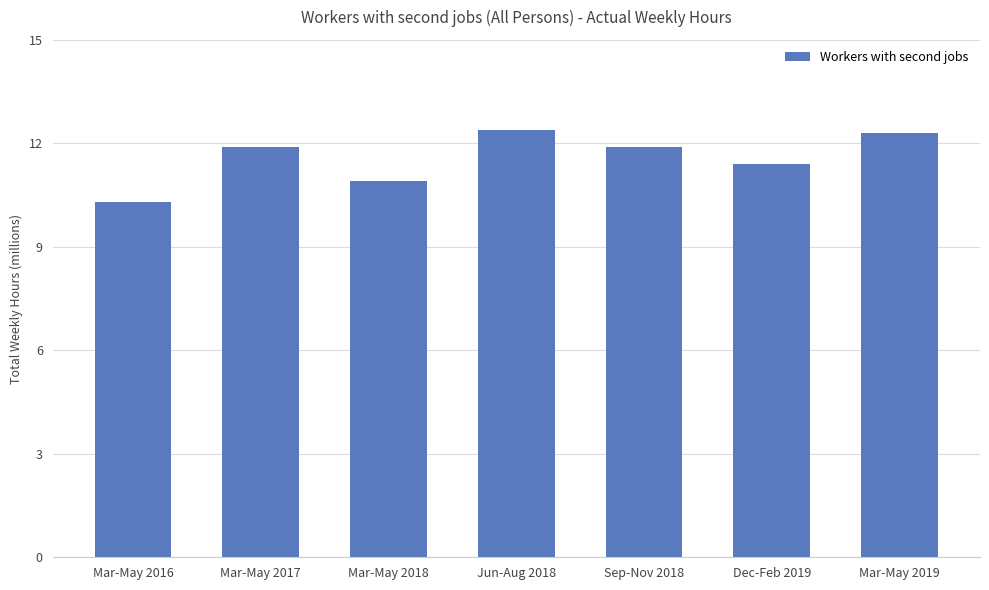

What value does the data have at Mar-May 2016?

10.3